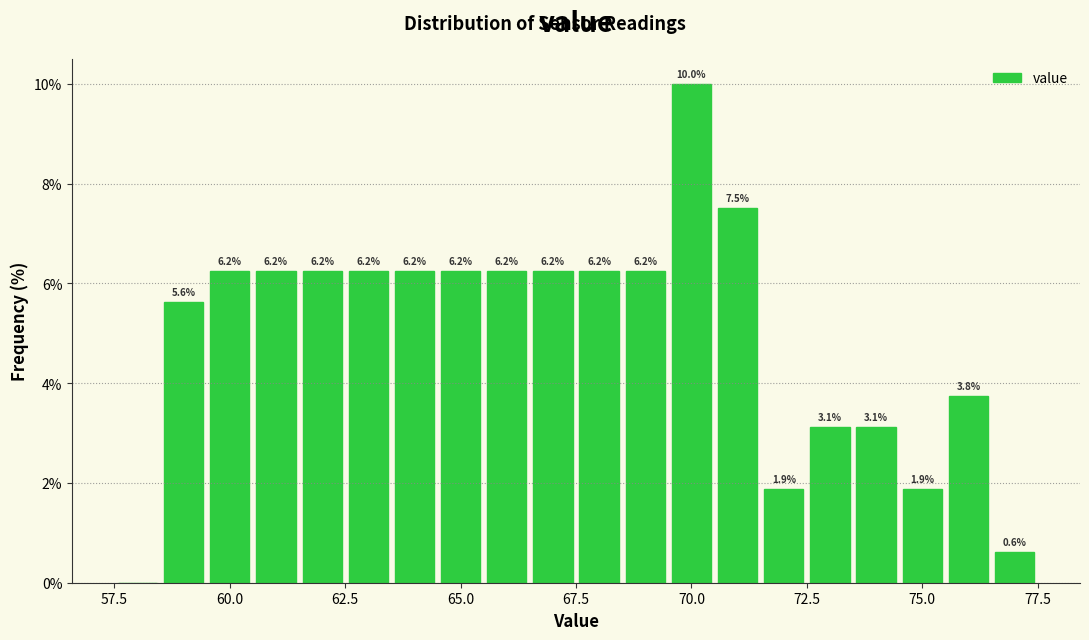

Read against the x-axis, roughly where is the centre of the tallest bar?

70.0